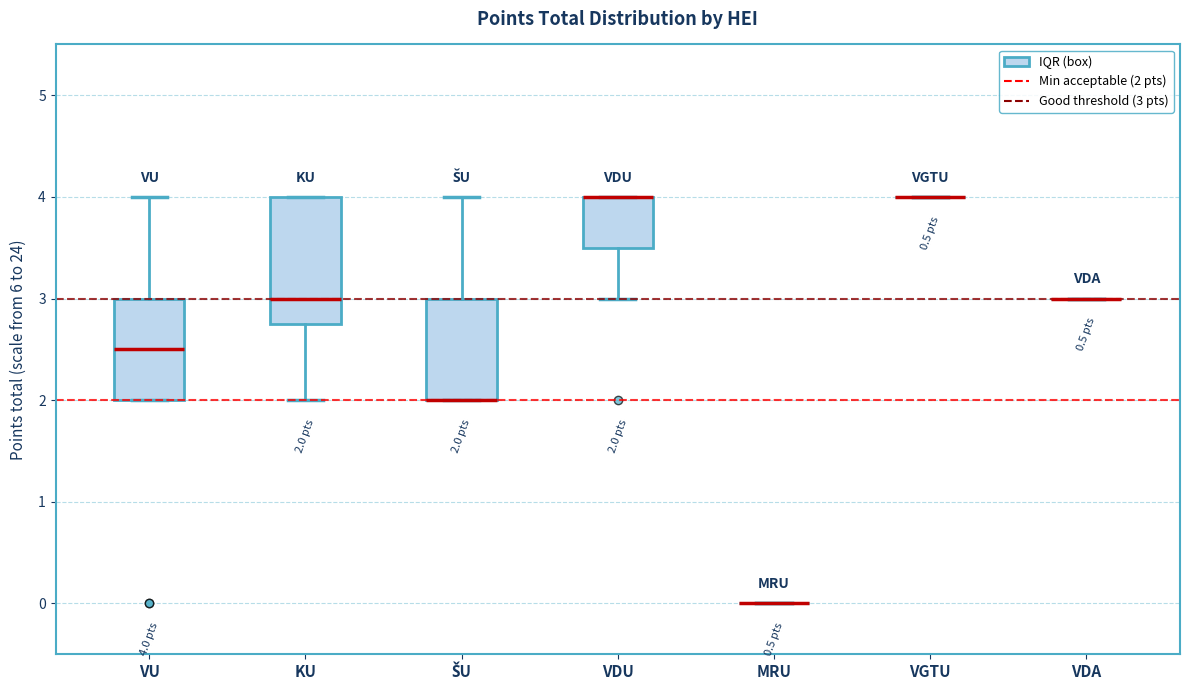

Which box is the tallest, from its lower edge to its upper edge?

KU